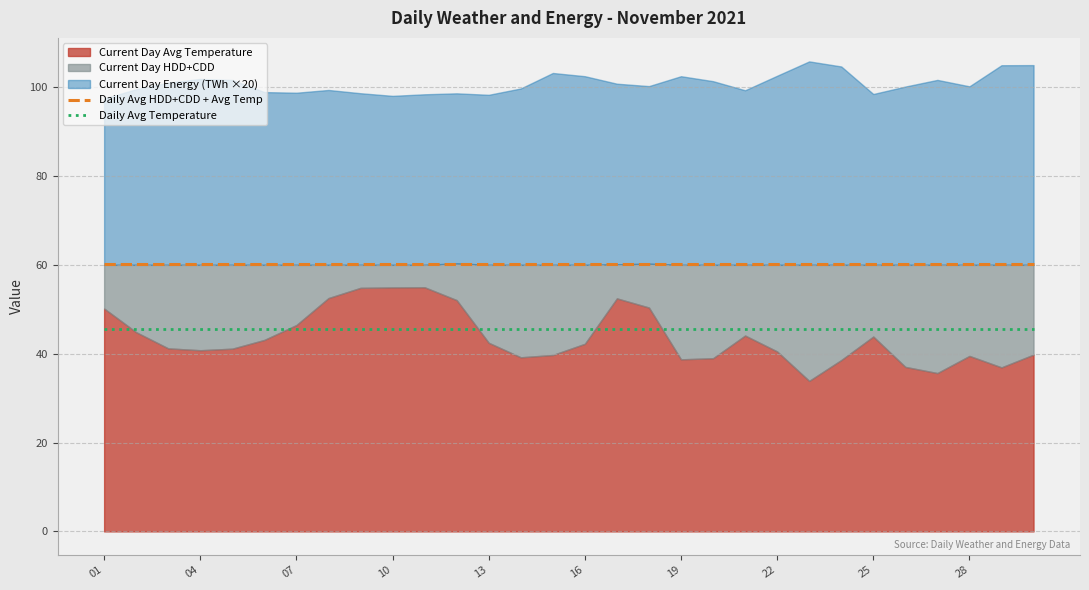

What is the maximum value for Daily Avg Temperature?

45.6